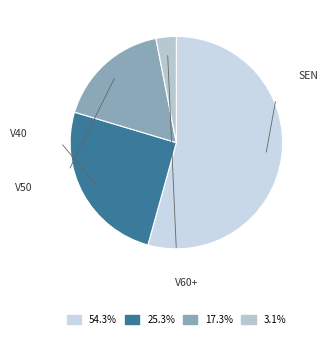

How many segments does this pie chart have?

4